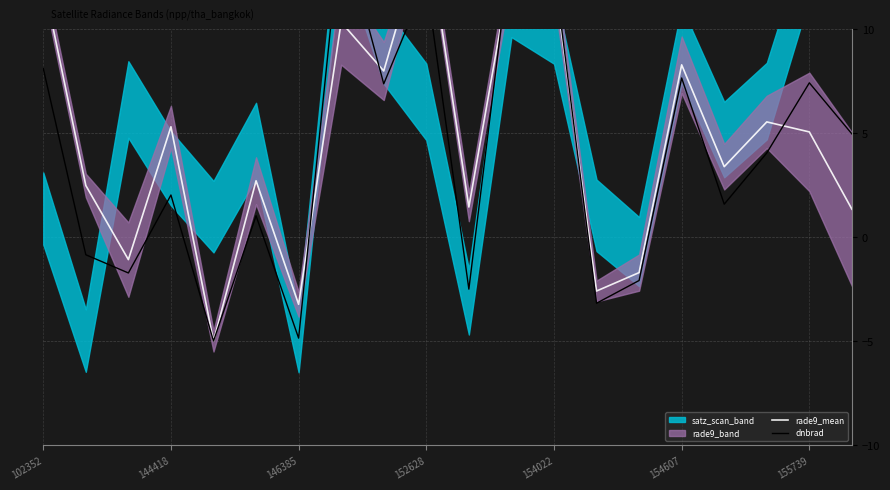

At which category does the chart reach its peak across all series?

152628